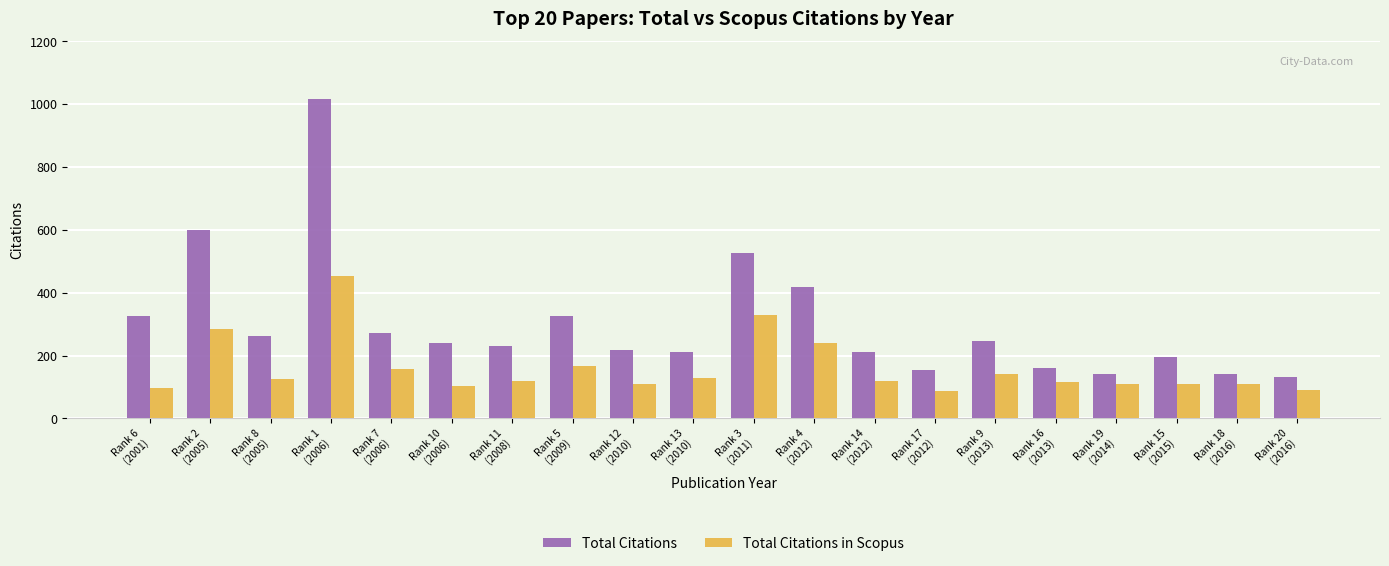

What is the smallest value displayed?

88